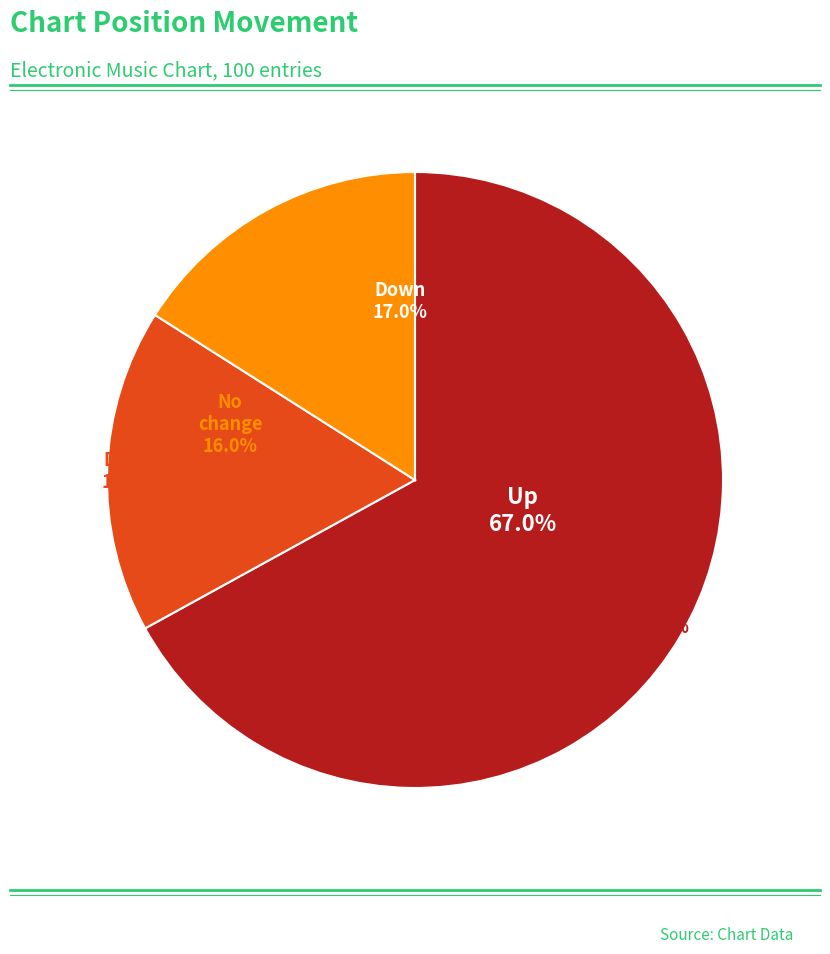

How many segments does this pie chart have?

3